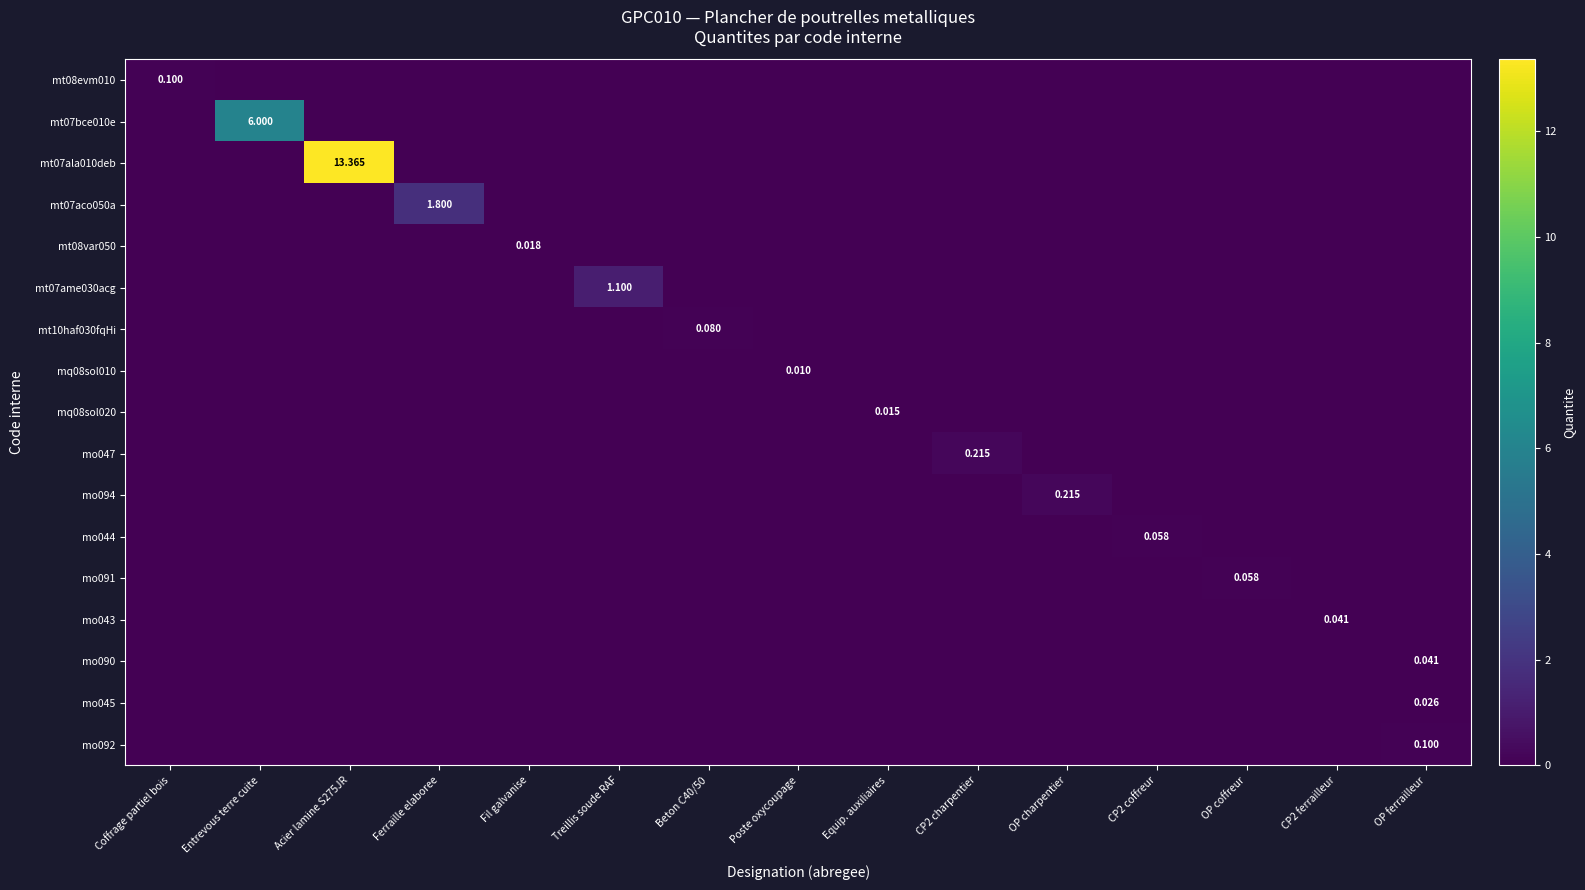

What is the total value across all series at Entrevous terre cuite?

6.0